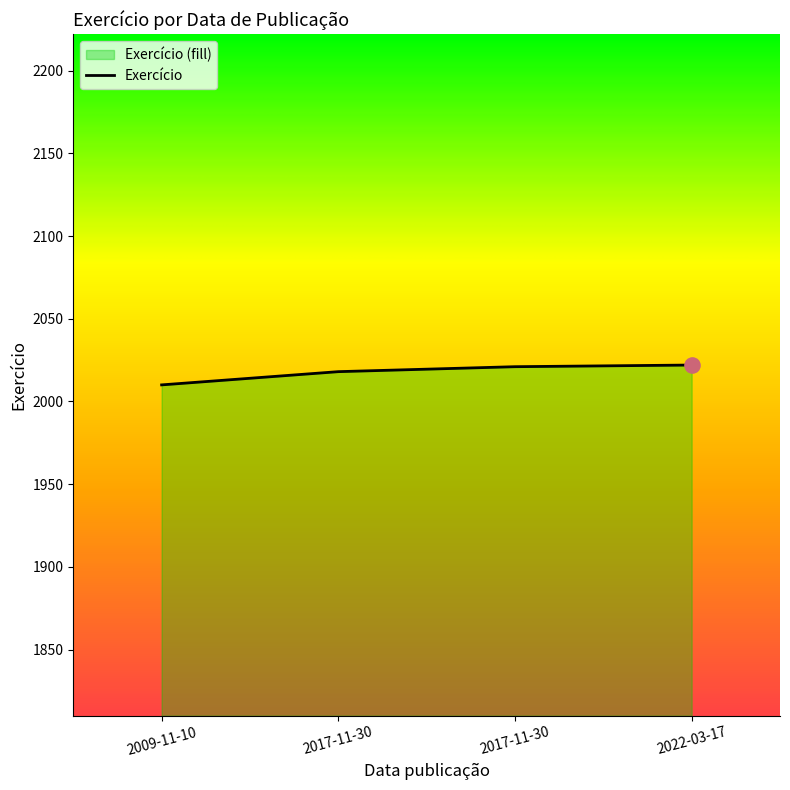

Between 2017-11-30 and 2009-11-10, which is larger?

2017-11-30